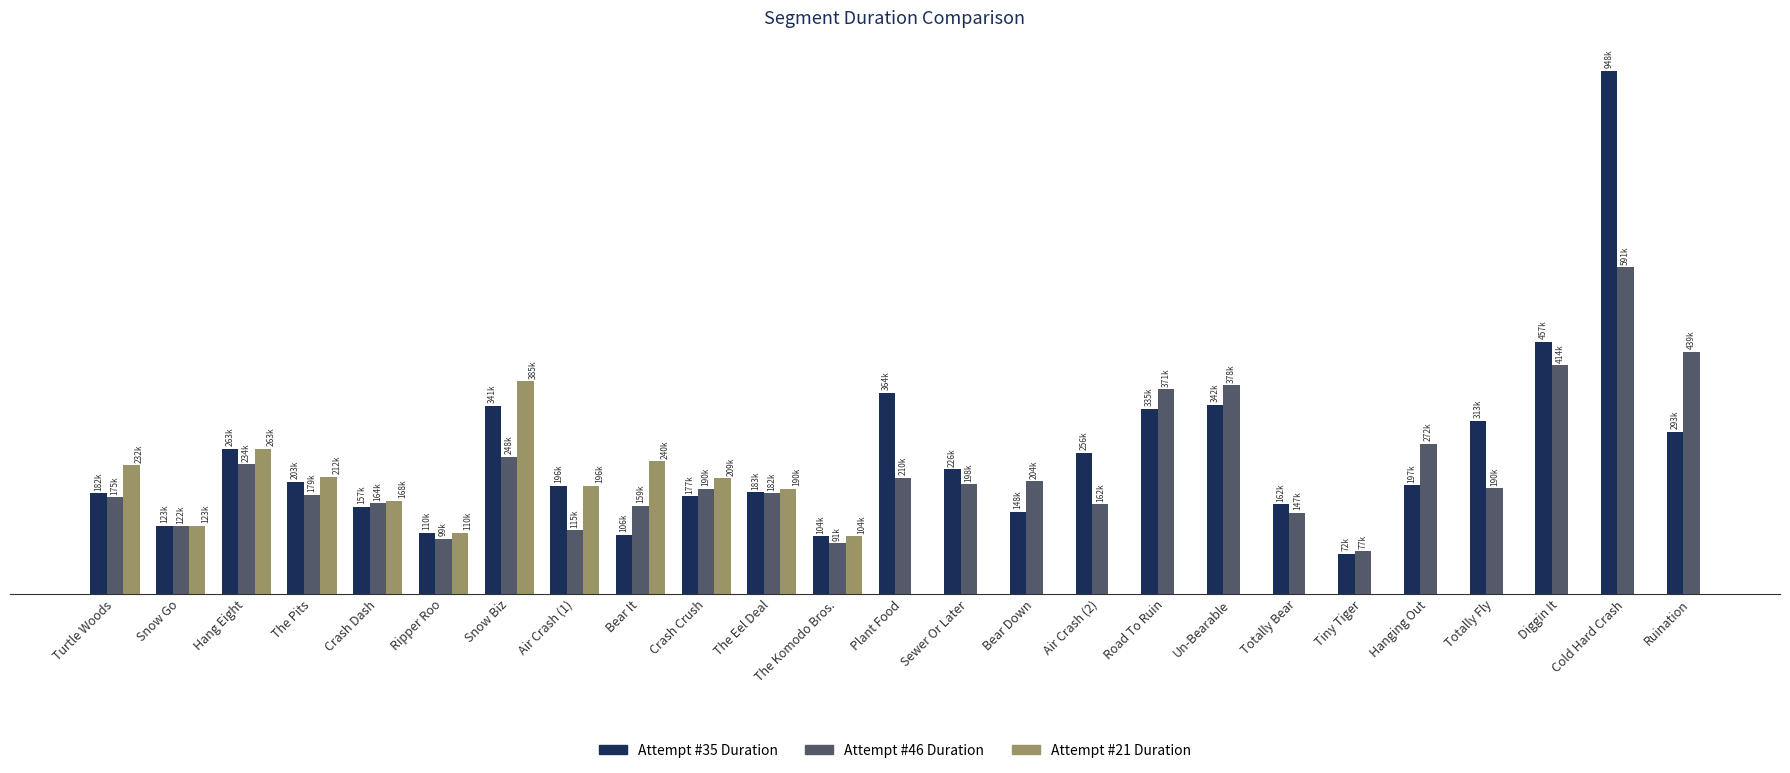

Is it true that Attempt #46 Duration equals 371076 at Road To Ruin?

True